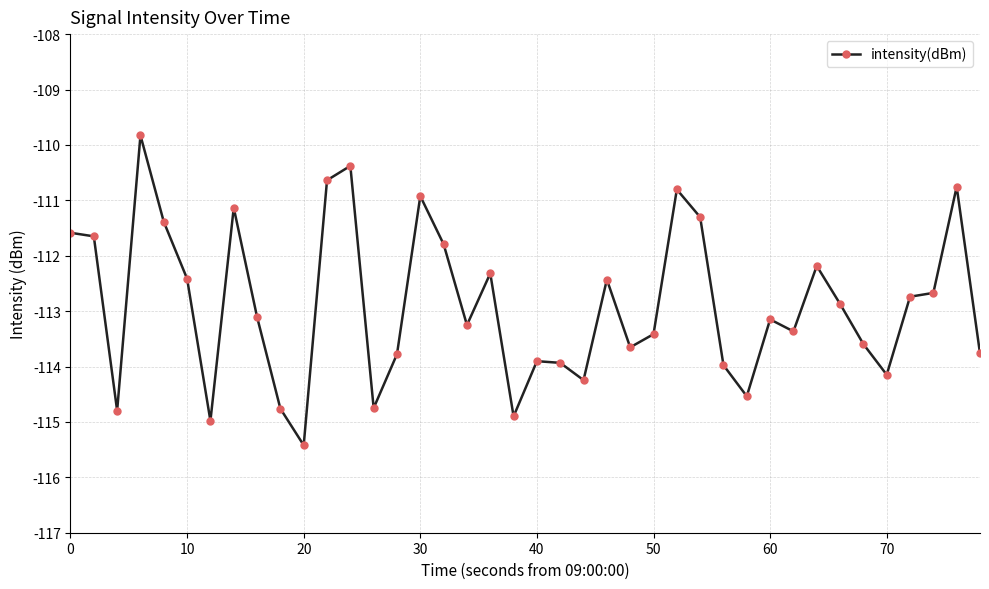

What is the value of the 12th point from the left?

-110.6